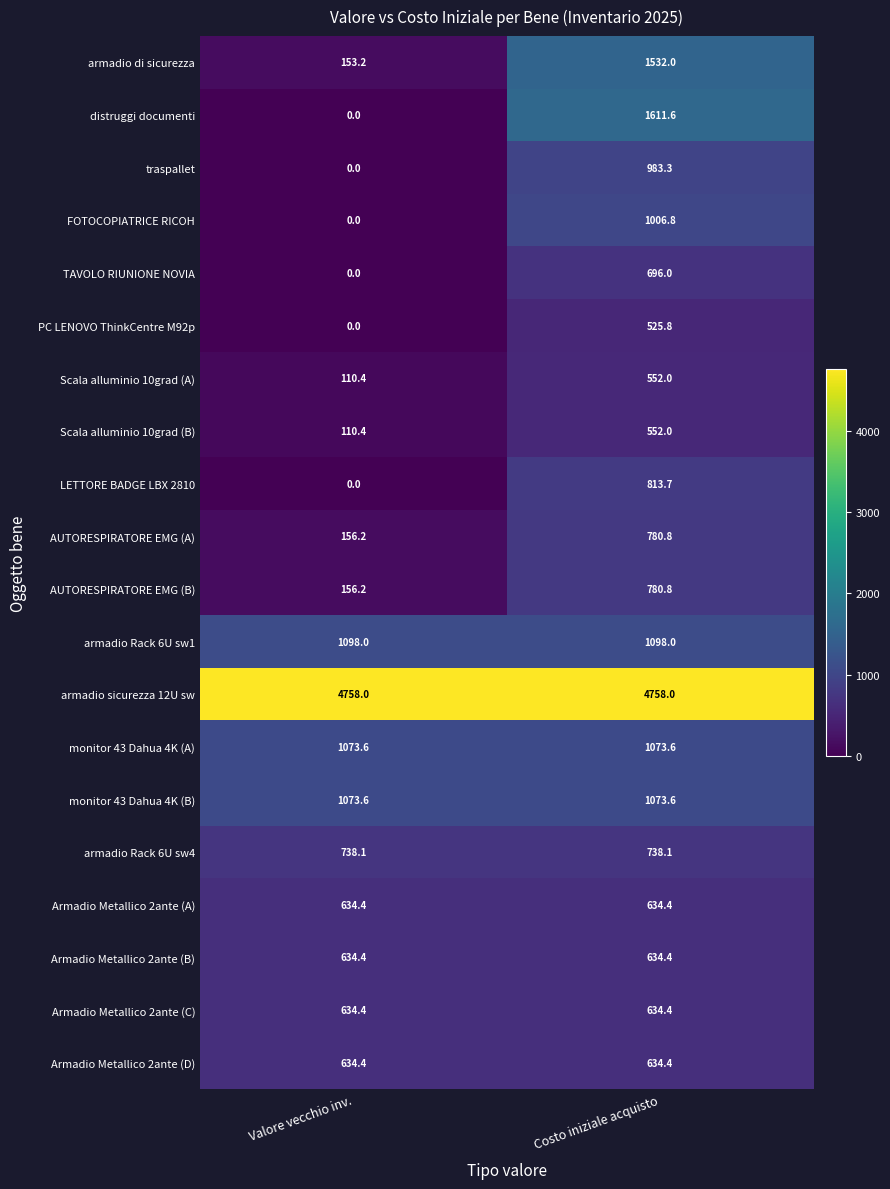

How many series are shown in this chart?

20